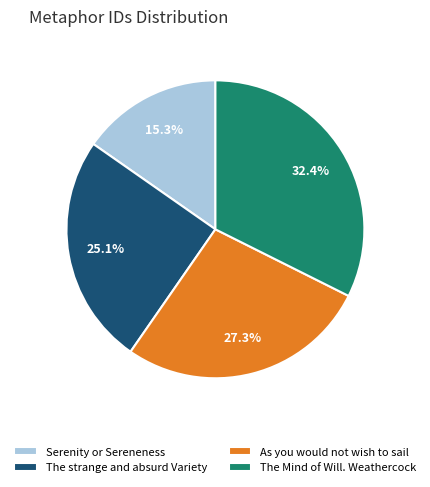

To the nearest percent, what percentage of the pie is The Mind of Will. Weathercock?

32%